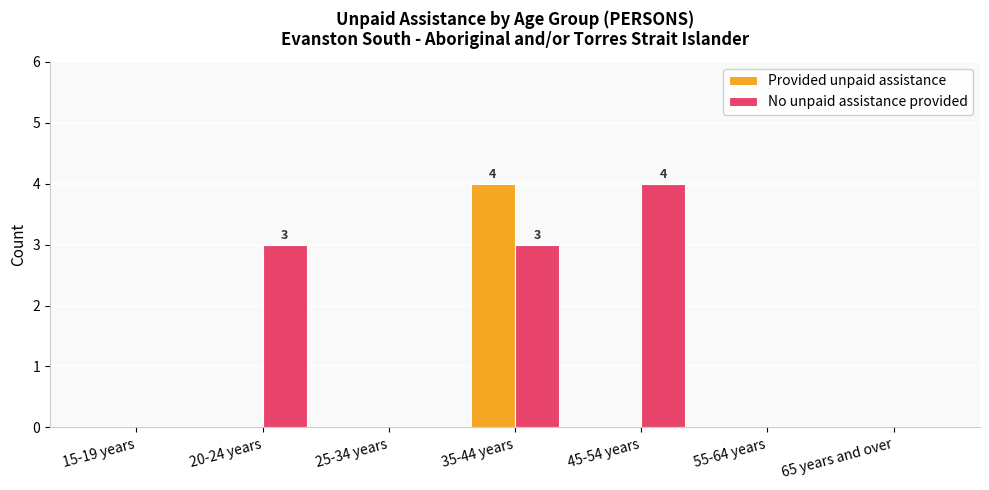

True or false: No unpaid assistance provided has a value of 3 at 35-44 years.

True